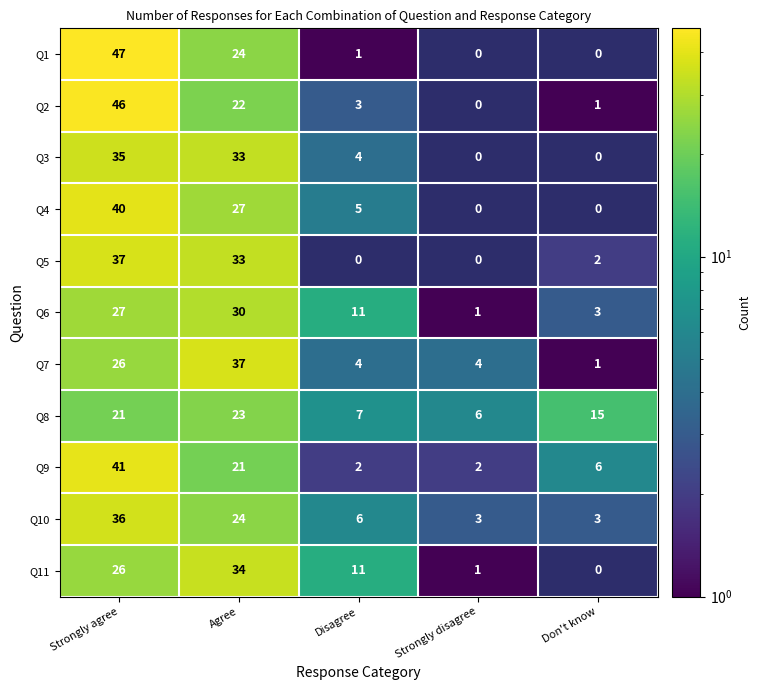

At which category is the sum across all series the highest?

Strongly agree